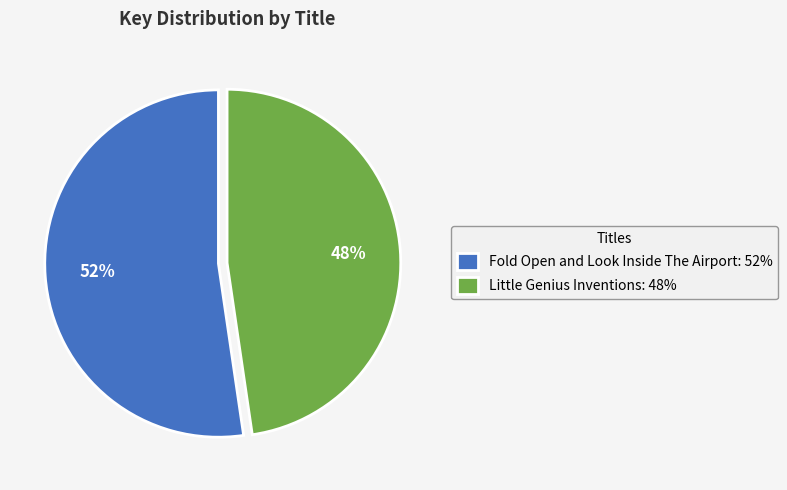

To the nearest percent, what is the average slice percentage?

50%